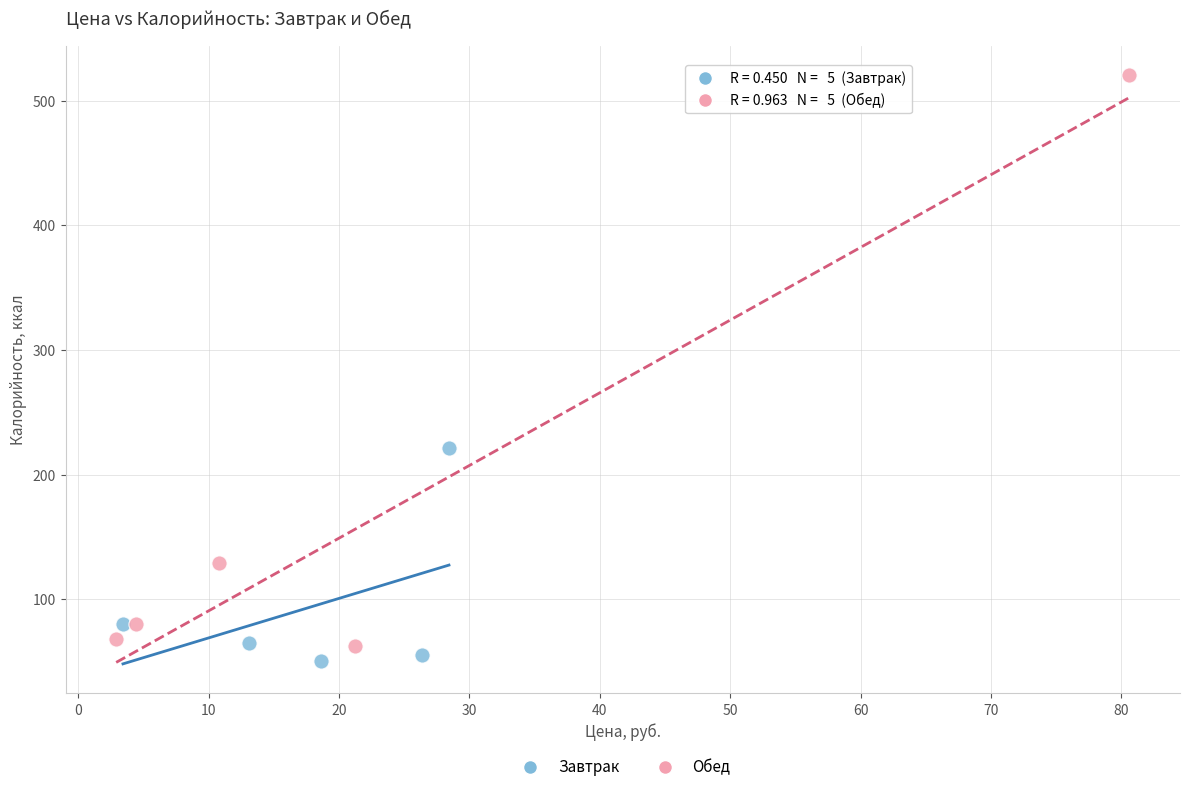

Which series reaches the maximum Y coordinate?

Обед